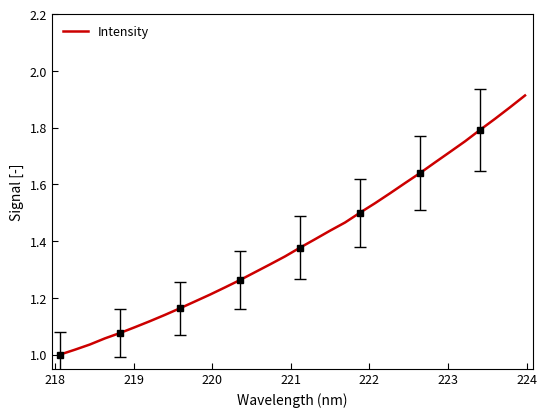

How many categories are shown in the chart?

32